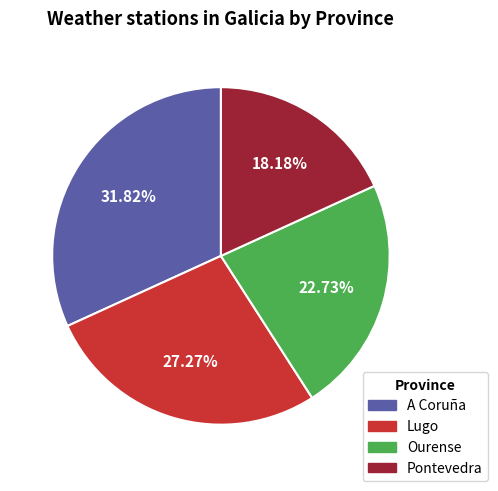

Is there any slice that represents more than half of the pie?

No